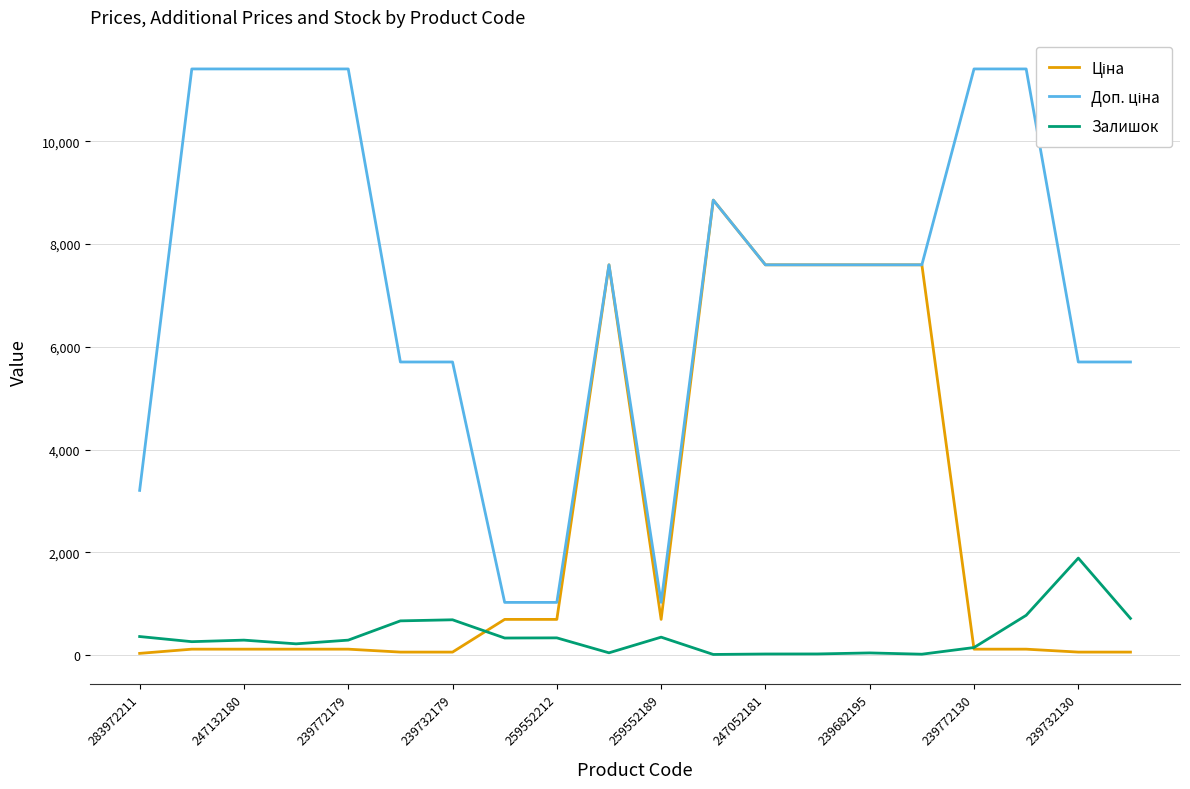

Which series has the largest range (max minus min)?

Доп. ціна